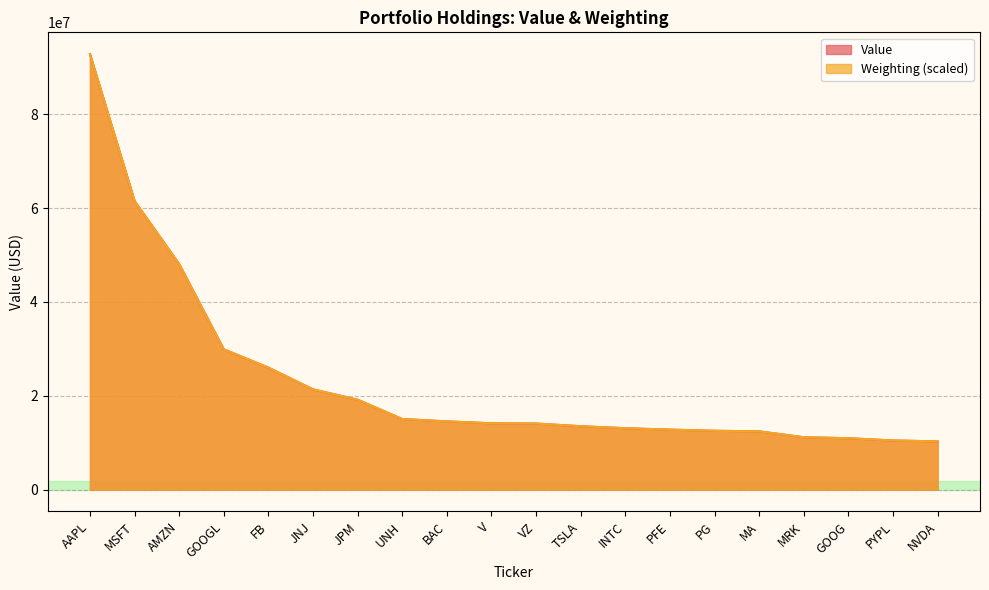

Which series has the widest spread of values?

Weighting